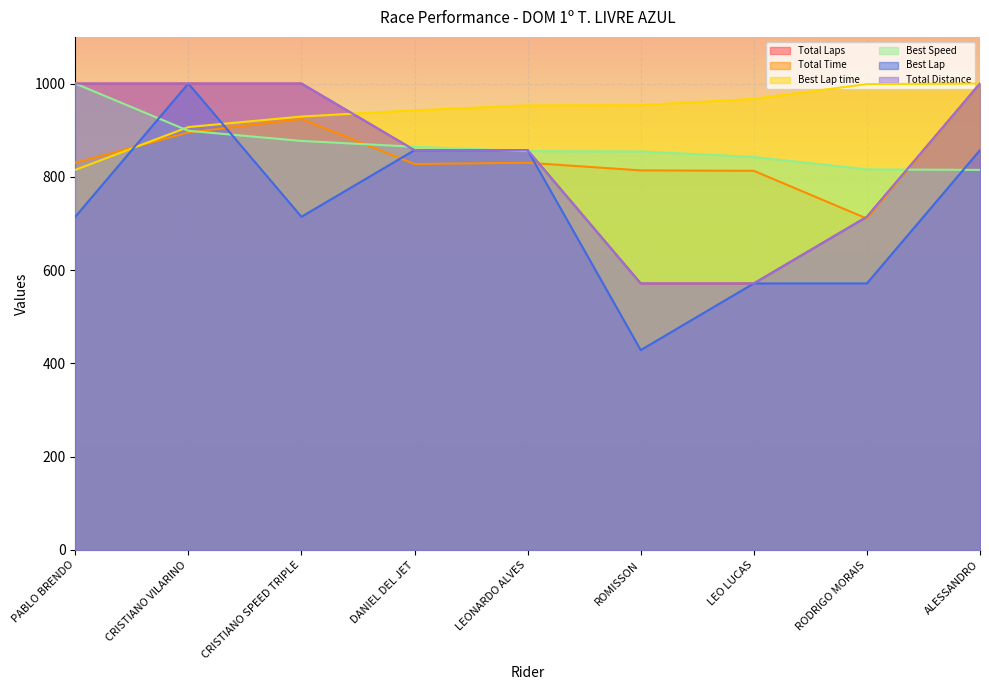

What is the minimum value shown in the chart?

428.6